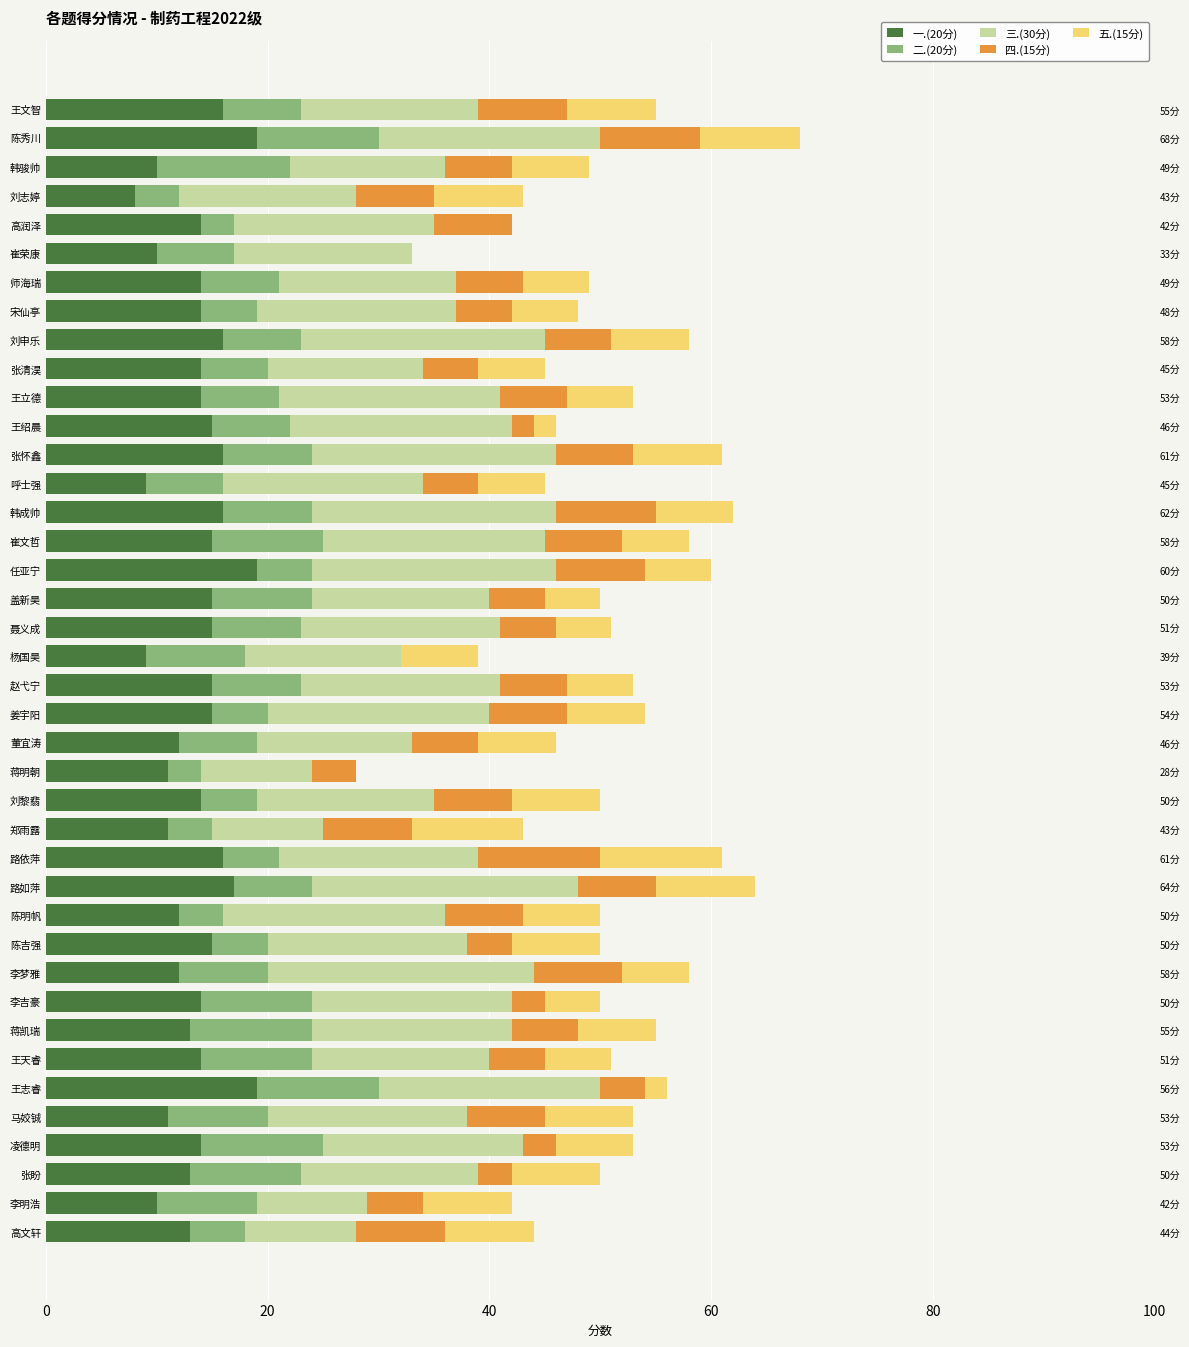

What is the value of the 五.(15分) bar at the 35th from the left?

2